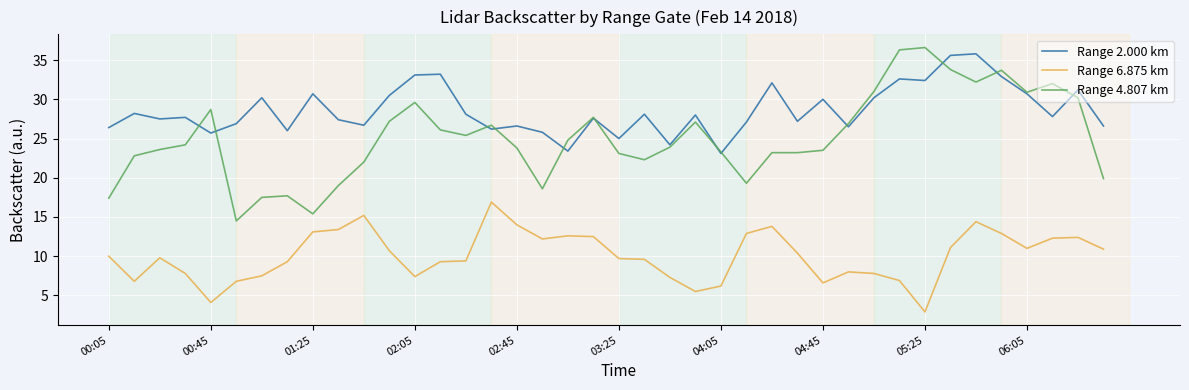

True or false: Range 6.875 km and Range 2.000 km cross at least once.

False